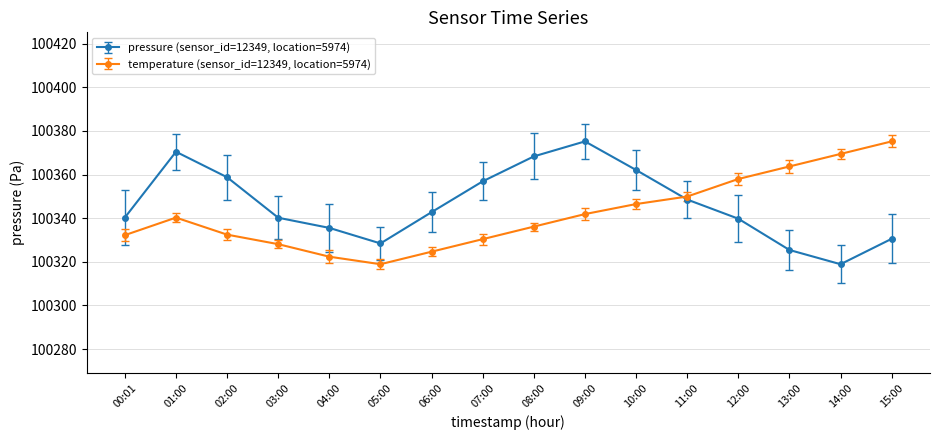

What is the total value across all series at 15:00?

200705.8